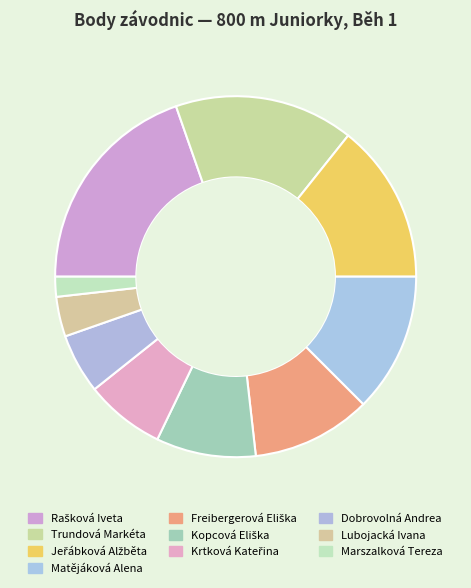

To the nearest percent, what portion does Jeřábková Alžběta represent?

14%